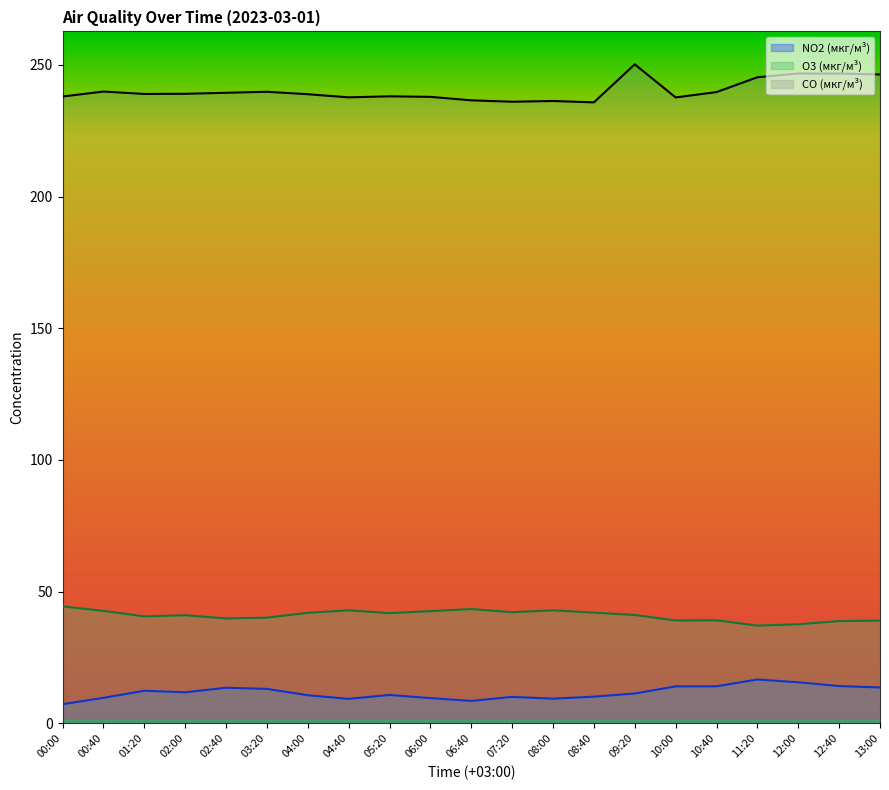

Is the value of O3 (мкг/м³) at 12:00 greater than the value of NO2 (мкг/м³) at 05:20?

Yes